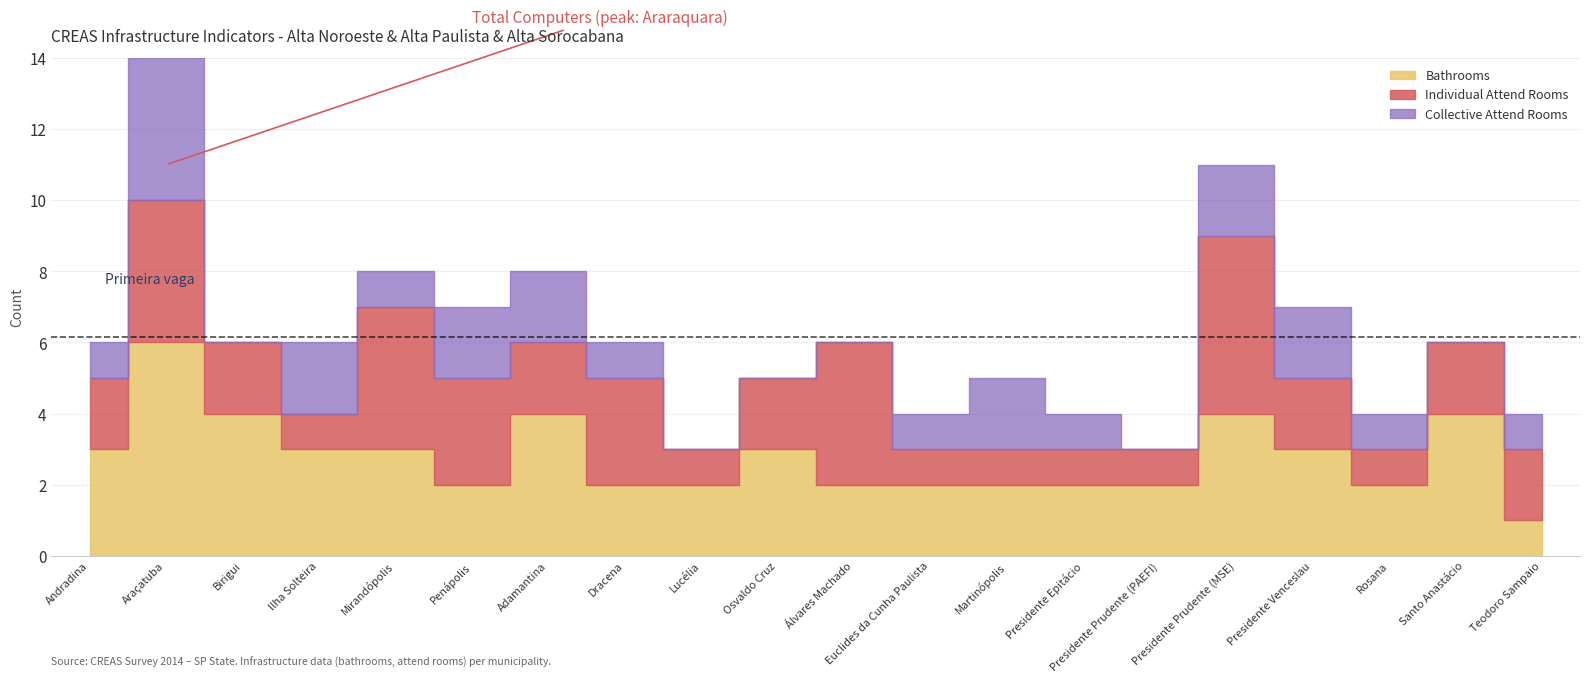

What is the label of the 4th point from the right?

Presidente Venceslau